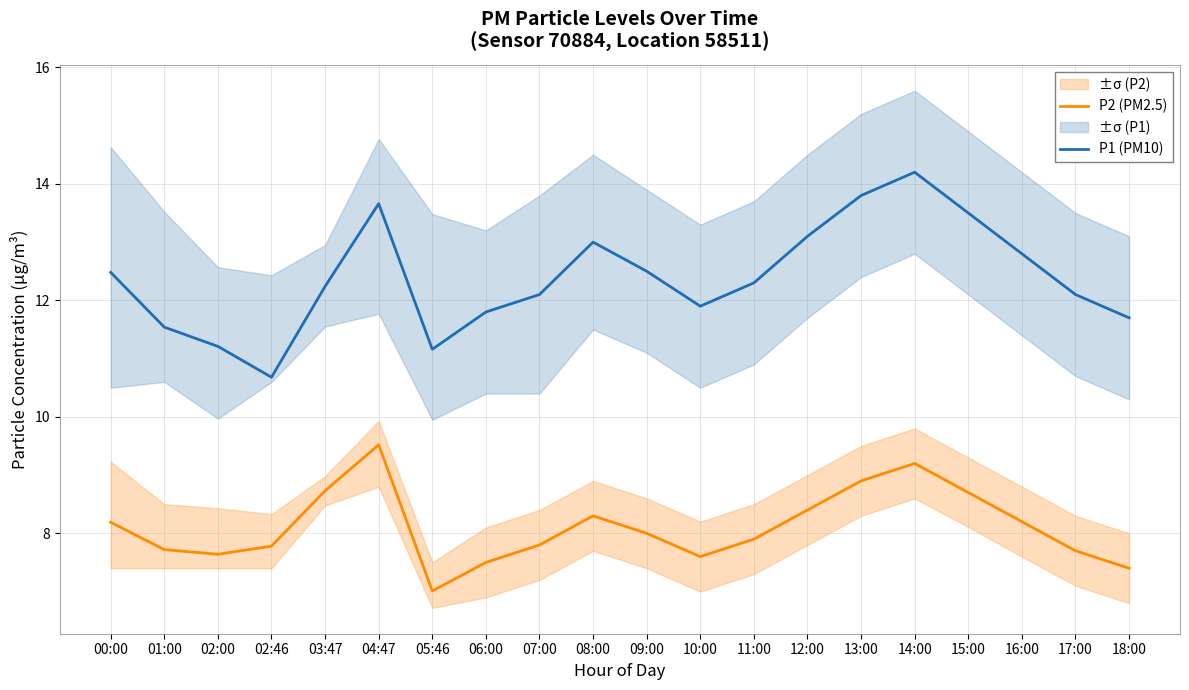

What is the difference between the maximum and minimum values in the P2 (PM2.5) series?

2.5